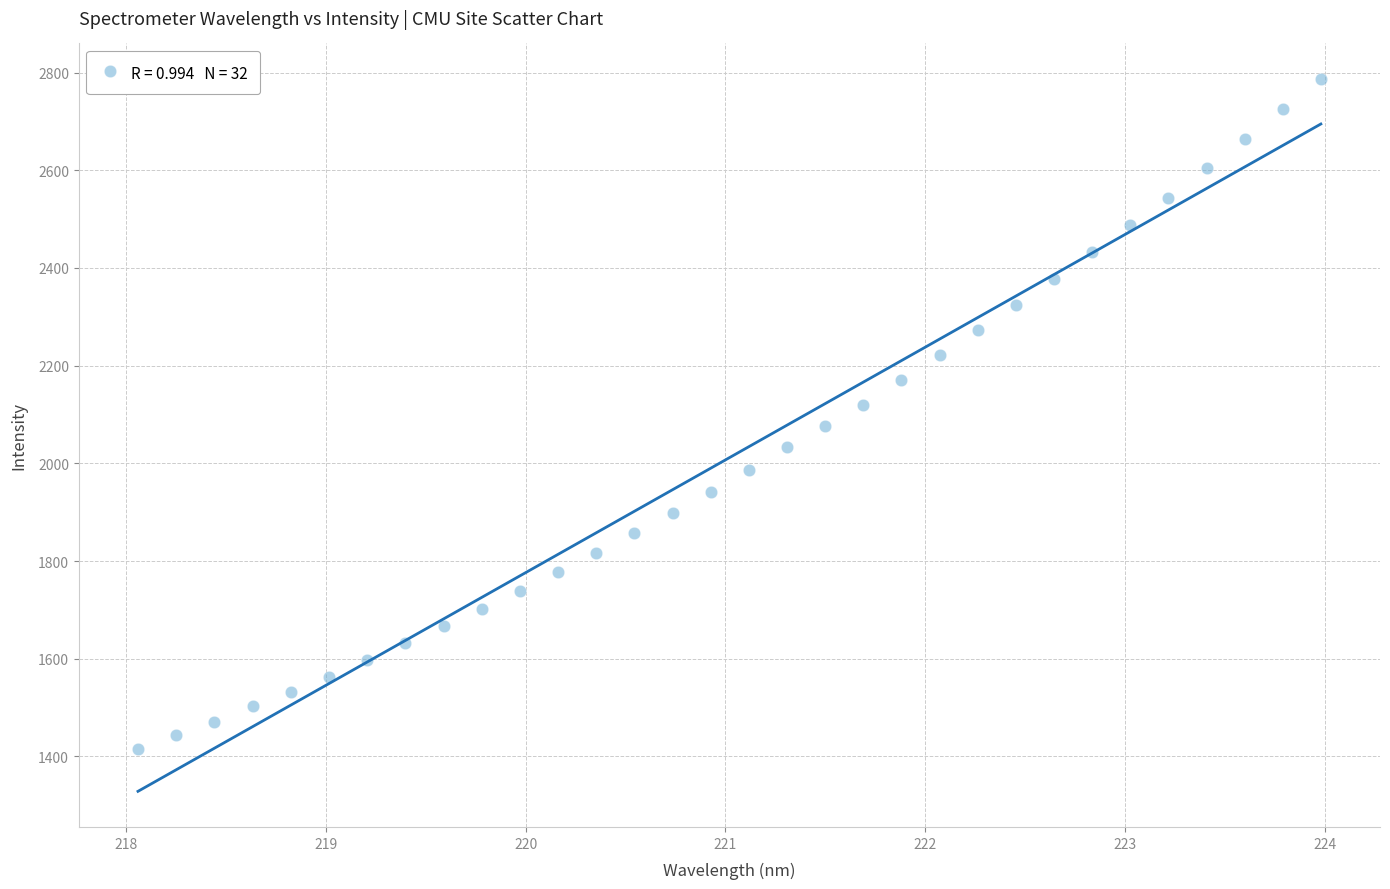

What is the range of X values (max minus min)?

5.9